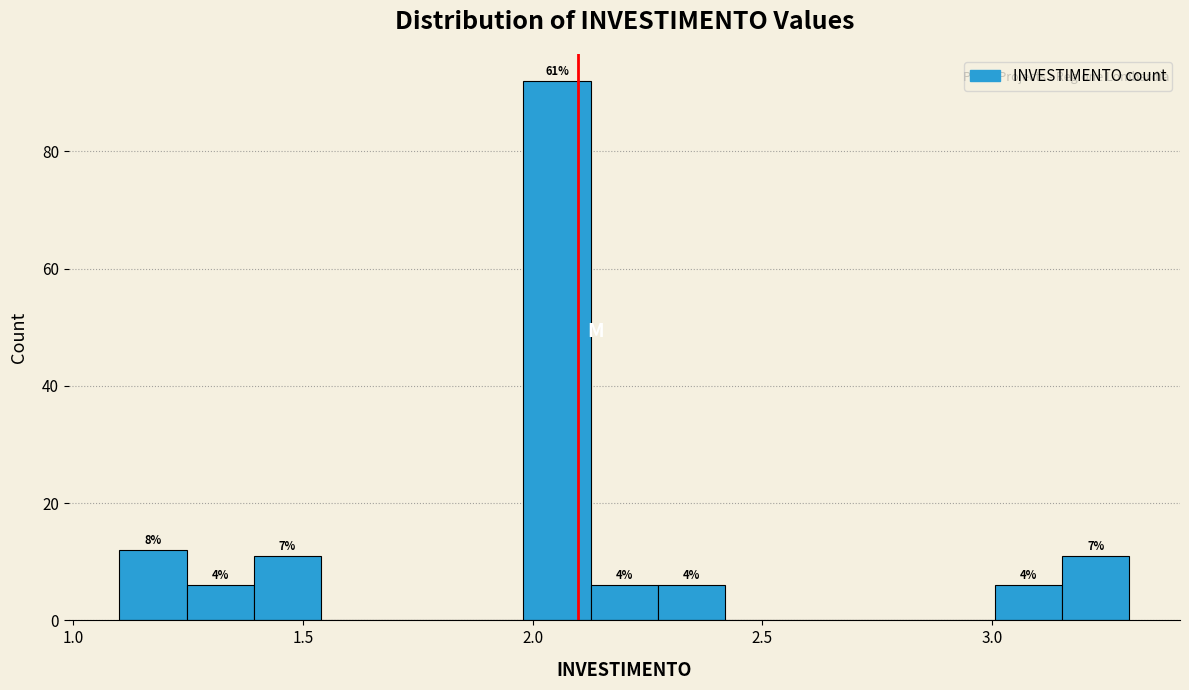

Read against the x-axis, roughly where is the centre of the tallest bar?

2.05